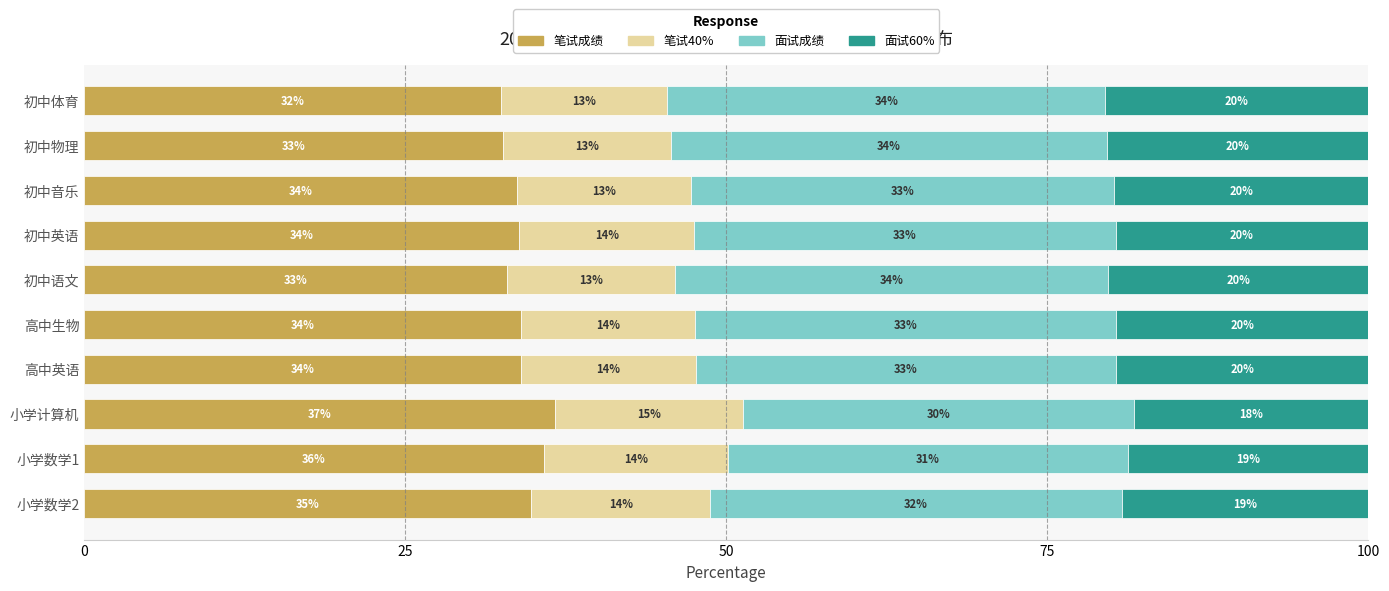

What is the lowest value of the 笔试成绩 series?

32.4